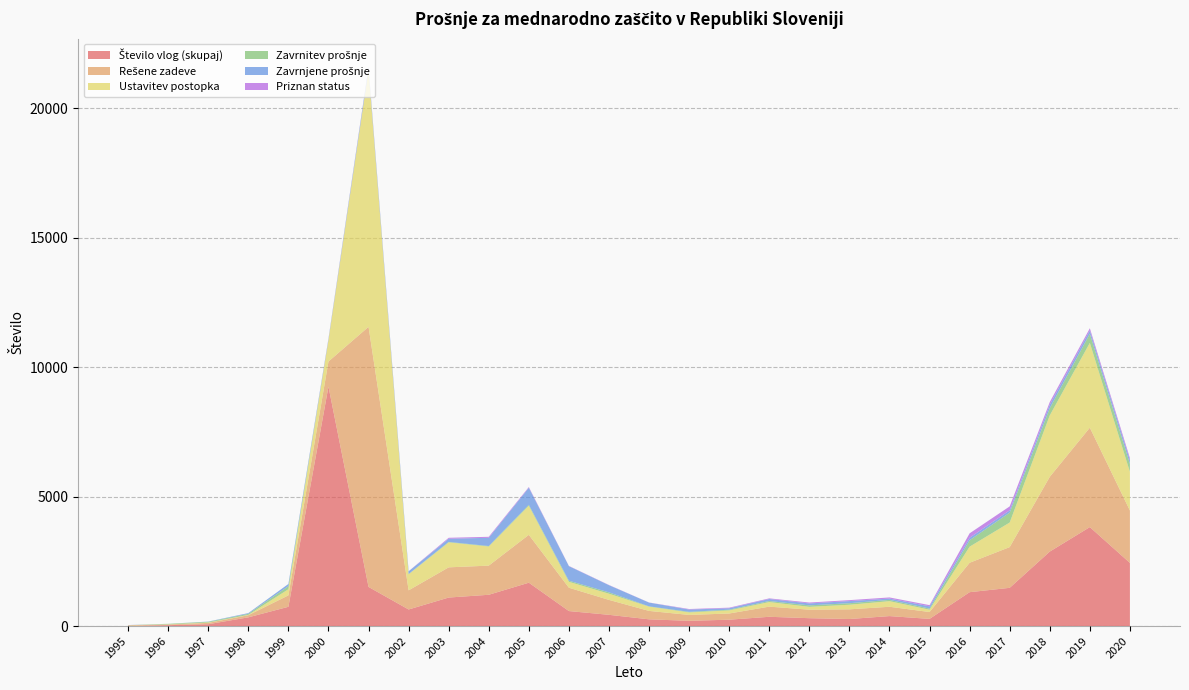

Reading right to left, extract all data points from this chart.

Število vlog (skupaj): 2438	3821	2875	1476	1308	277	385	272	304	358	246	202	260	434	579	1674	1208	1101	640	1511	9244	744	337	72	35	6
Rešene zadeve: 2023	3838	2886	1572	1136	265	360	374	328	392	239	228	325	576	901	1848	1125	1166	739	10042	969	441	82	51	26	17
Ustavitev postopka: 1493	3273	2372	949	621	89	216	177	110	177	120	96	164	238	228	1120	737	964	619	9911	831	237	13	15	5	10
Zavrnitev prošnje: 308	352	277	382	249	44	49	59	57	40	27	23	12	53	43	38	20	17	12	9	0	117	41	28	21	1
Zavrnjene prošnje: 144	128	135	89	96	87	51	82	75	78	55	89	145	276	561	661	317	123	105	97	46	87	27	8	0	4
Priznan status: 82	85	102	152	170	46	44	37	34	24	23	20	4	9	9	26	39	37	3	25	11	0	1	0	0	2